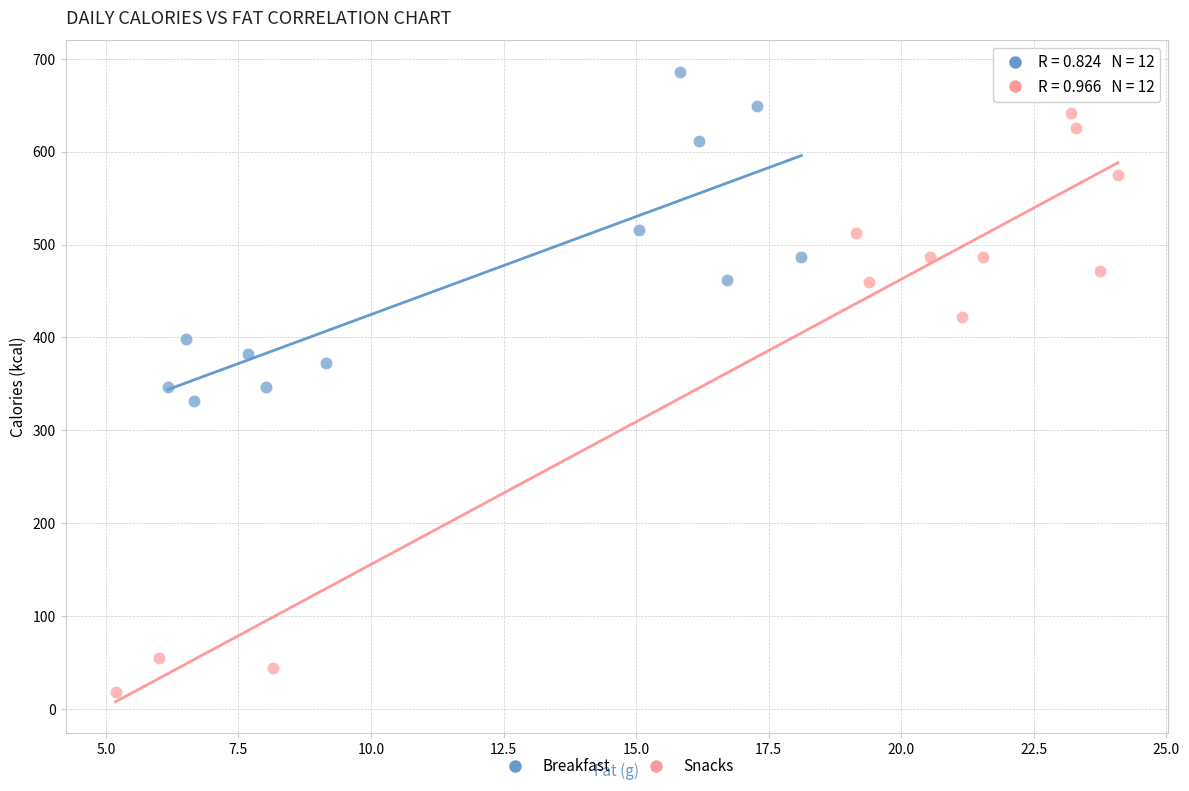

What are all the series names shown in the legend?

Breakfast, Snacks